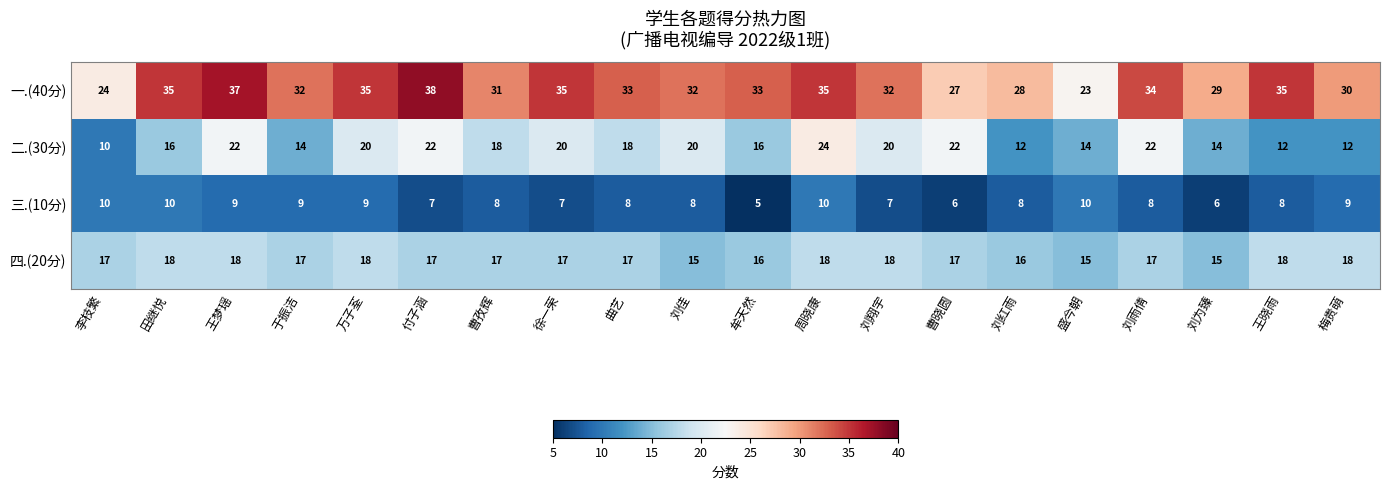

List the series in order of their peak value, highest first.

一.(40分), 二.(30分), 四.(20分), 三.(10分)